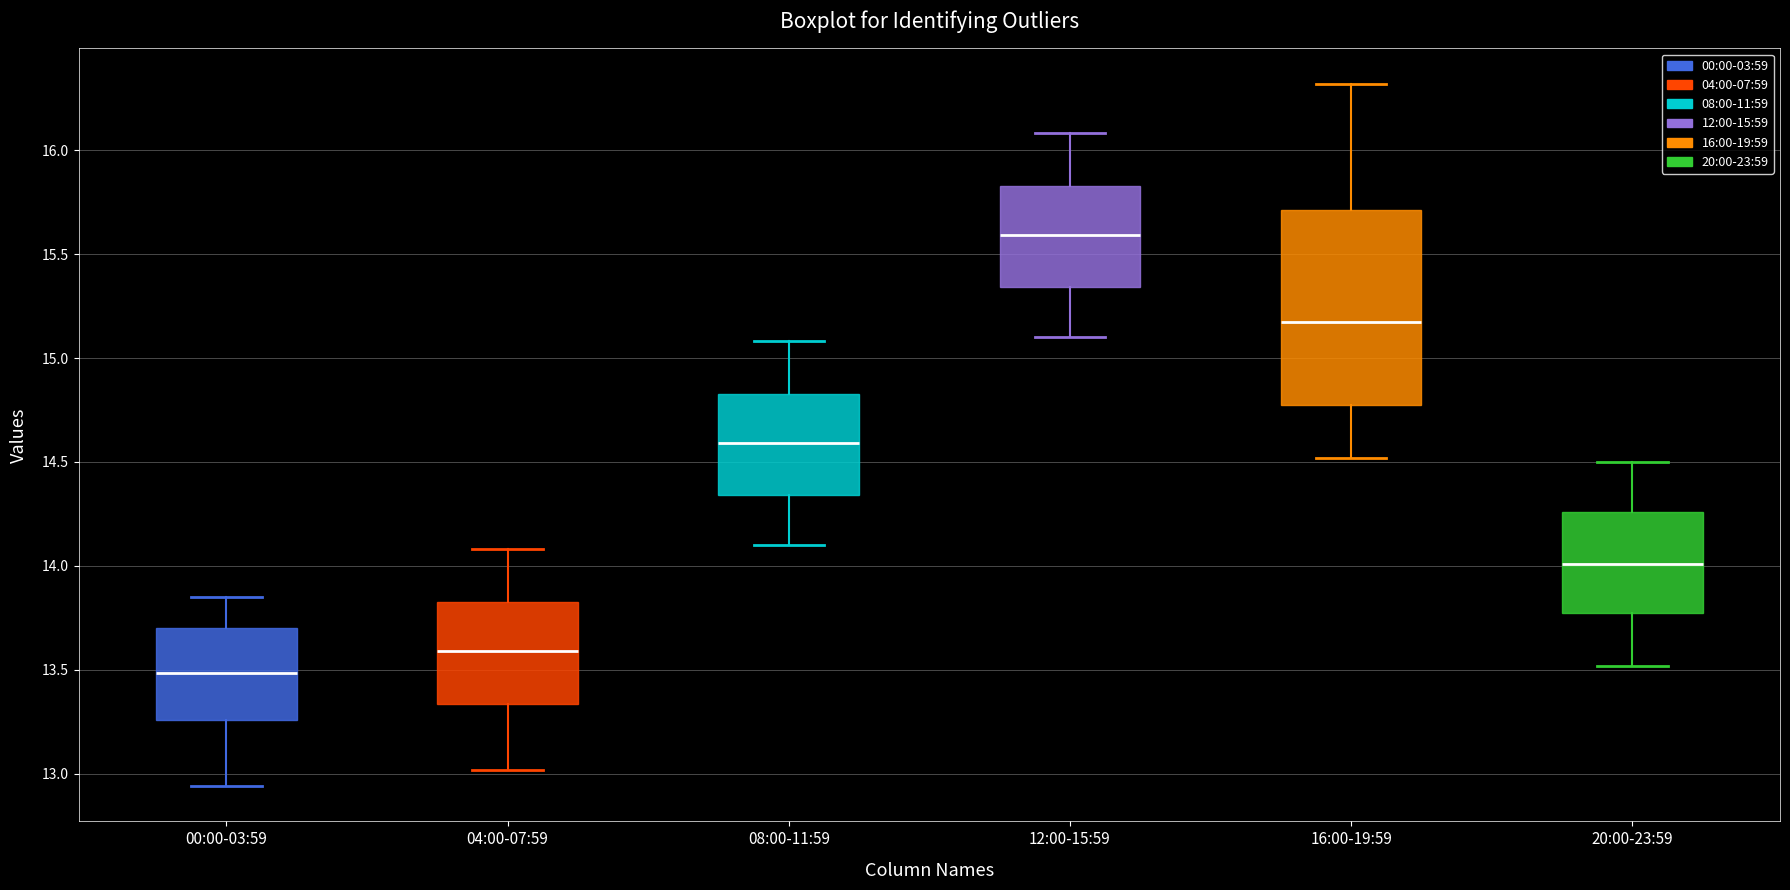

Reading left to right, read every box against the y-axis: the position of its median line, the range the box covers, and the ends of its whiskers. The values are not printed on the chart, so give them approximately, as read against the axis.

00:00-03:59: median 13.50, box 13.25 to 13.70, whiskers 12.95 to 13.85
04:00-07:59: median 13.60, box 13.35 to 13.85, whiskers 13.00 to 14.10
08:00-11:59: median 14.60, box 14.35 to 14.85, whiskers 14.10 to 15.10
12:00-15:59: median 15.60, box 15.35 to 15.85, whiskers 15.10 to 16.10
16:00-19:59: median 15.20, box 14.75 to 15.70, whiskers 14.50 to 16.30
20:00-23:59: median 14.00, box 13.75 to 14.25, whiskers 13.50 to 14.50